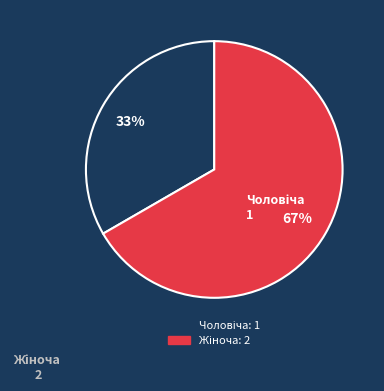

To the nearest percent, what is the average slice percentage?

50%